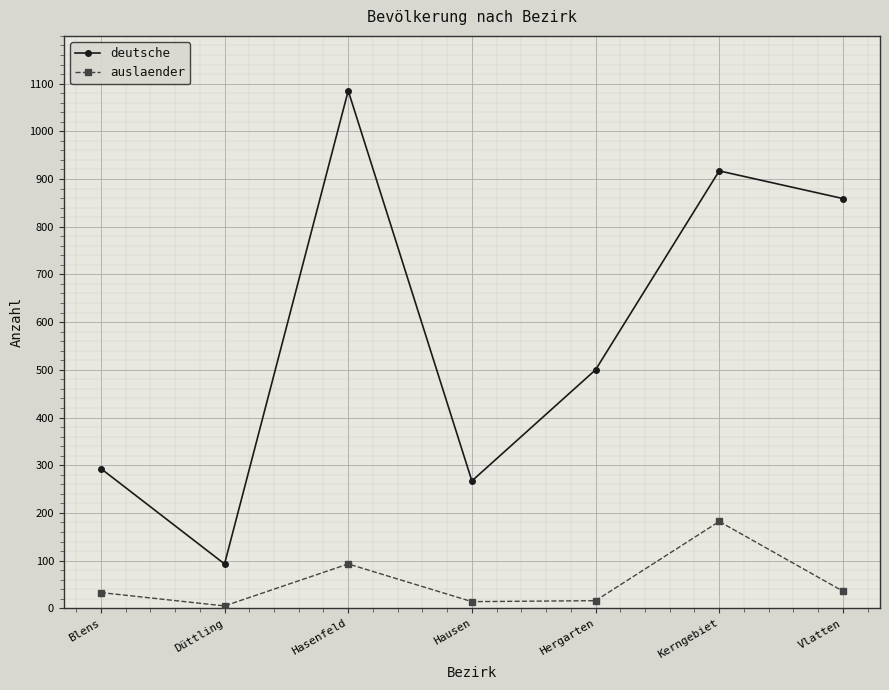

Is the value of deutsche at Hasenfeld greater than the value of auslaender at Hausen?

Yes